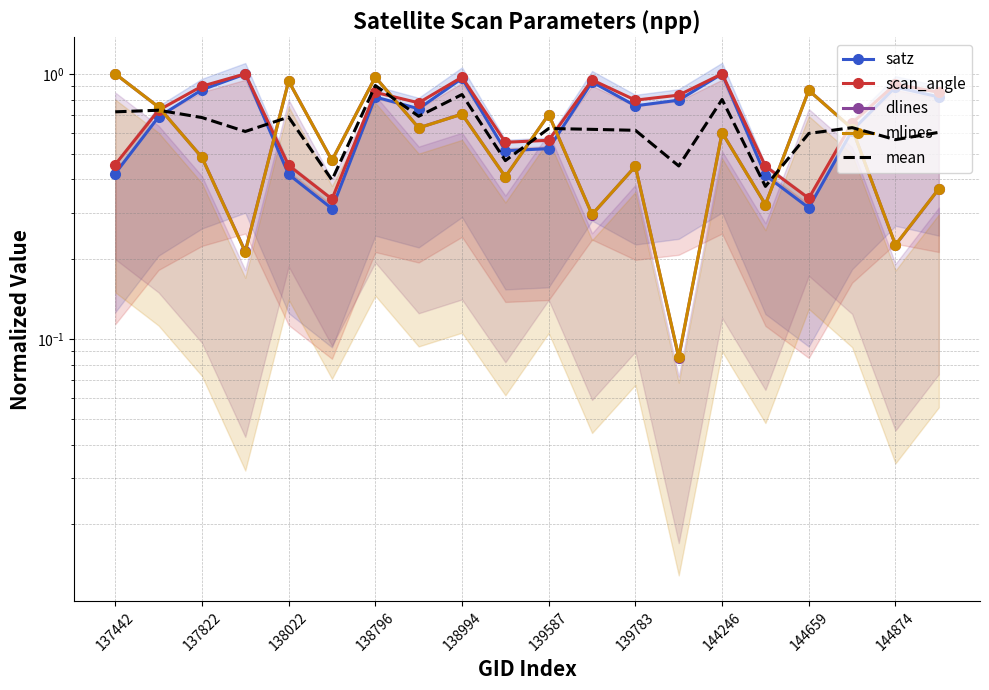

How many intersections are there between scan_angle and mlines?

7